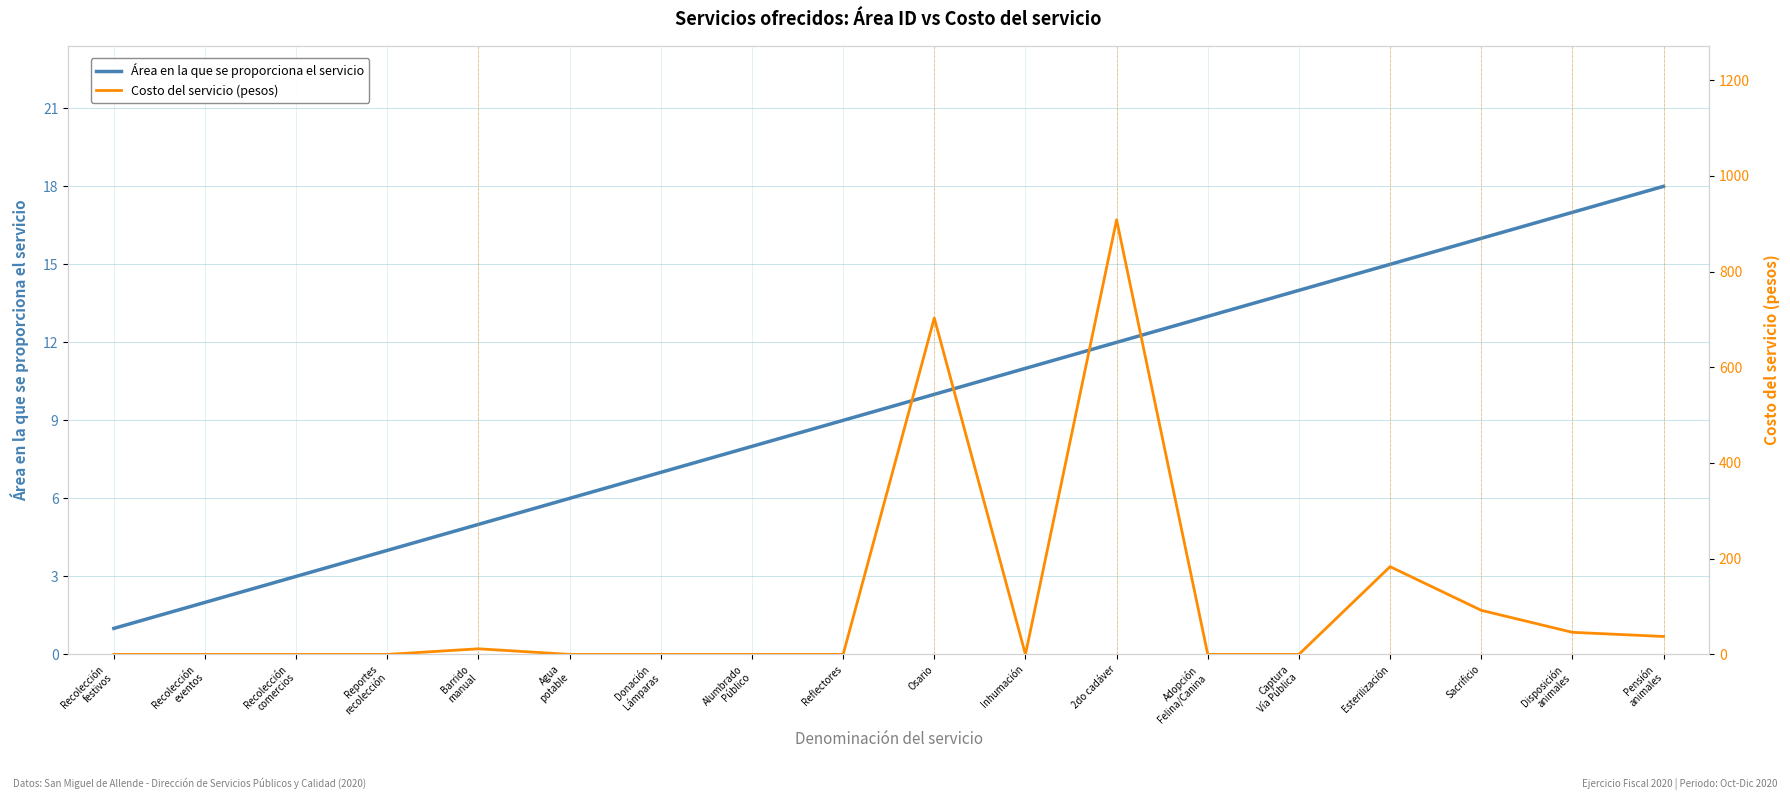

Rank the series by their maximum value, from lowest to highest.

Área en la que se proporciona el servicio, Costo del servicio (pesos)